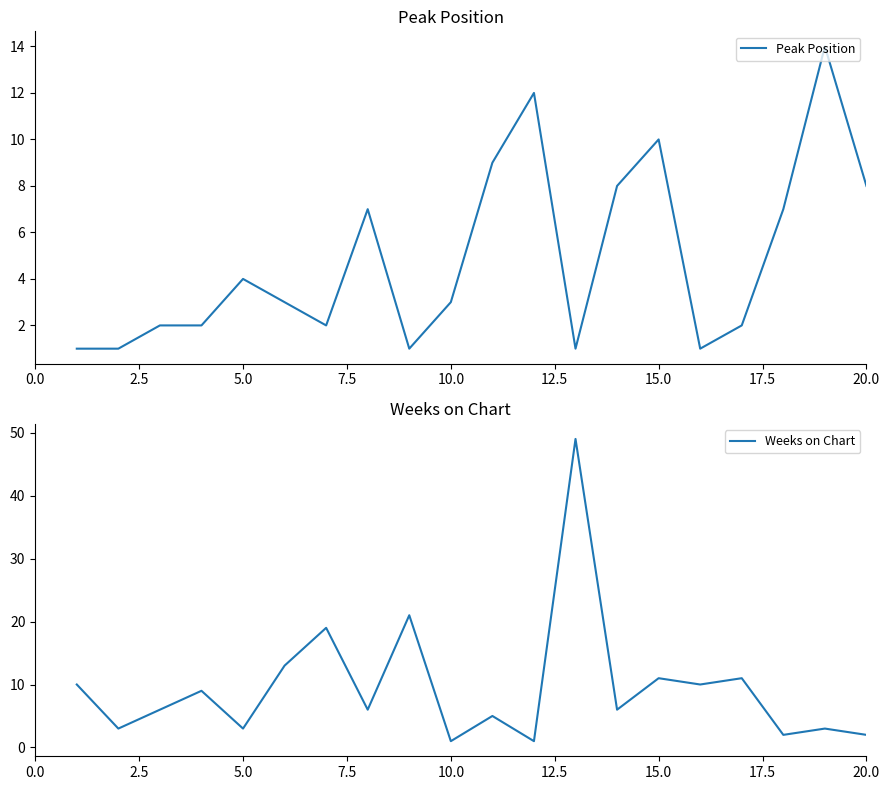

What is the minimum value shown in the chart?

1